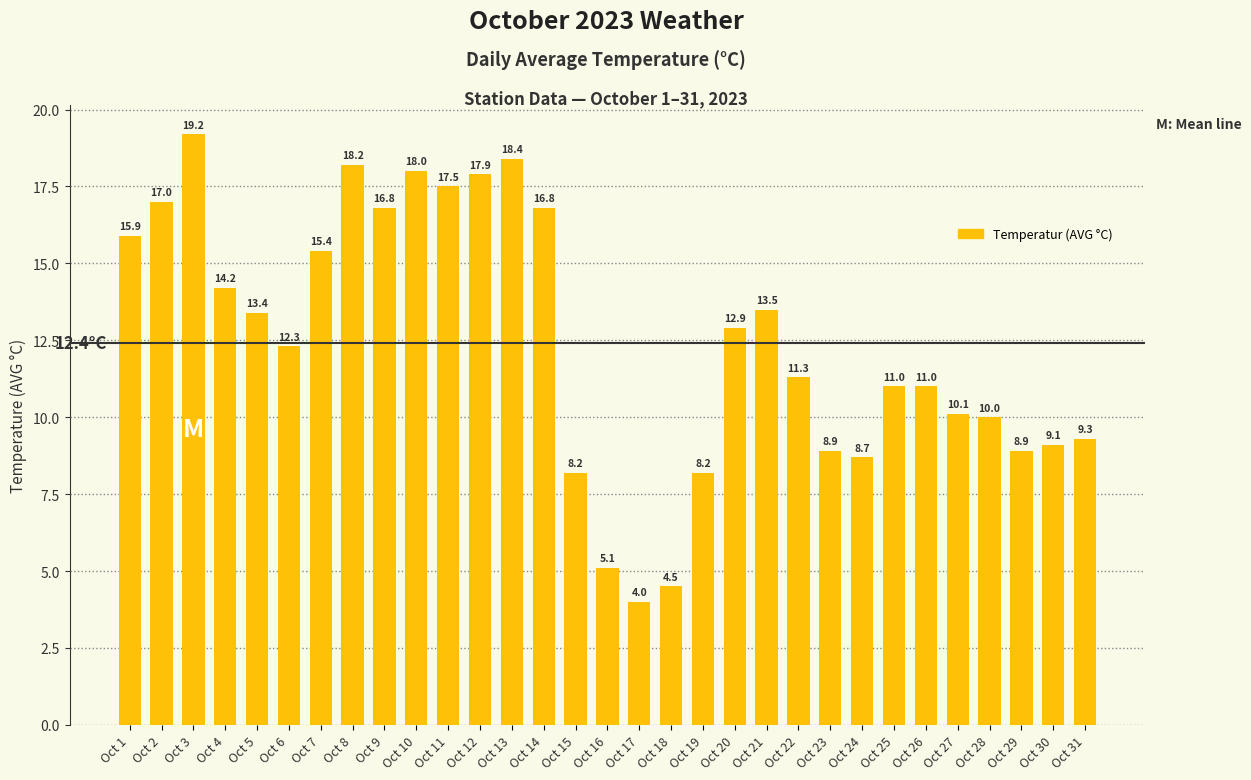

Reading left to right, what are all the values shown in this chart?

15.9	17.0	19.2	14.2	13.4	12.3	15.4	18.2	16.8	18.0	17.5	17.9	18.4	16.8	8.2	5.1	4.0	4.5	8.2	12.9	13.5	11.3	8.9	8.7	11.0	11.0	10.1	10.0	8.9	9.1	9.3